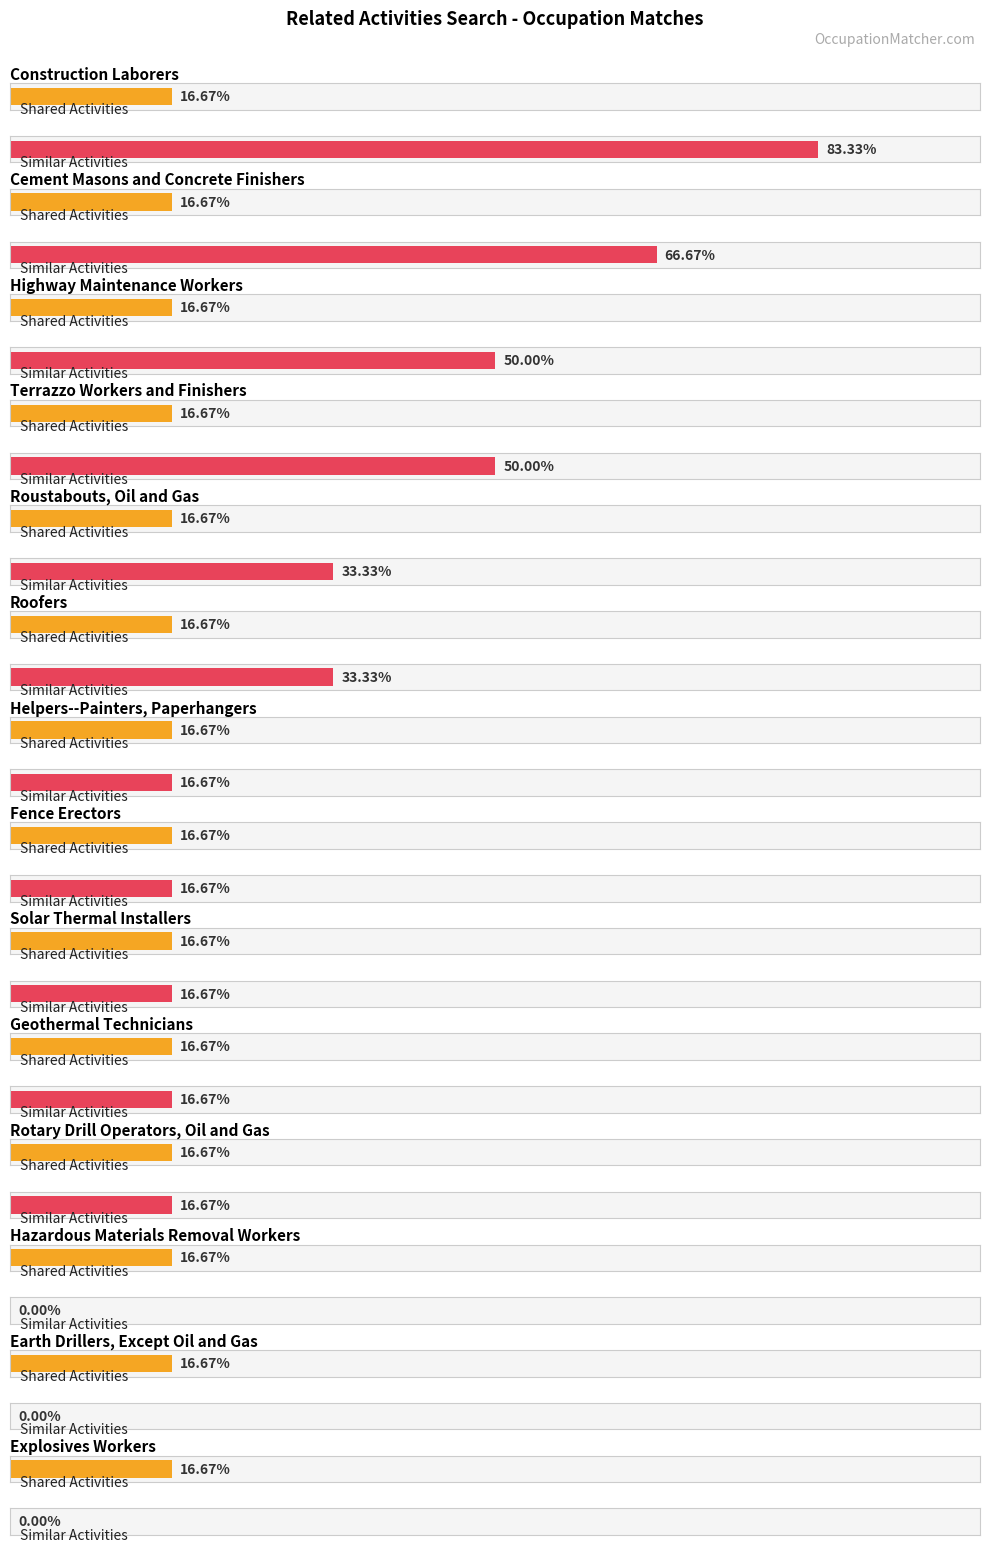

How many data points in Similar Activities are less than 1?

3